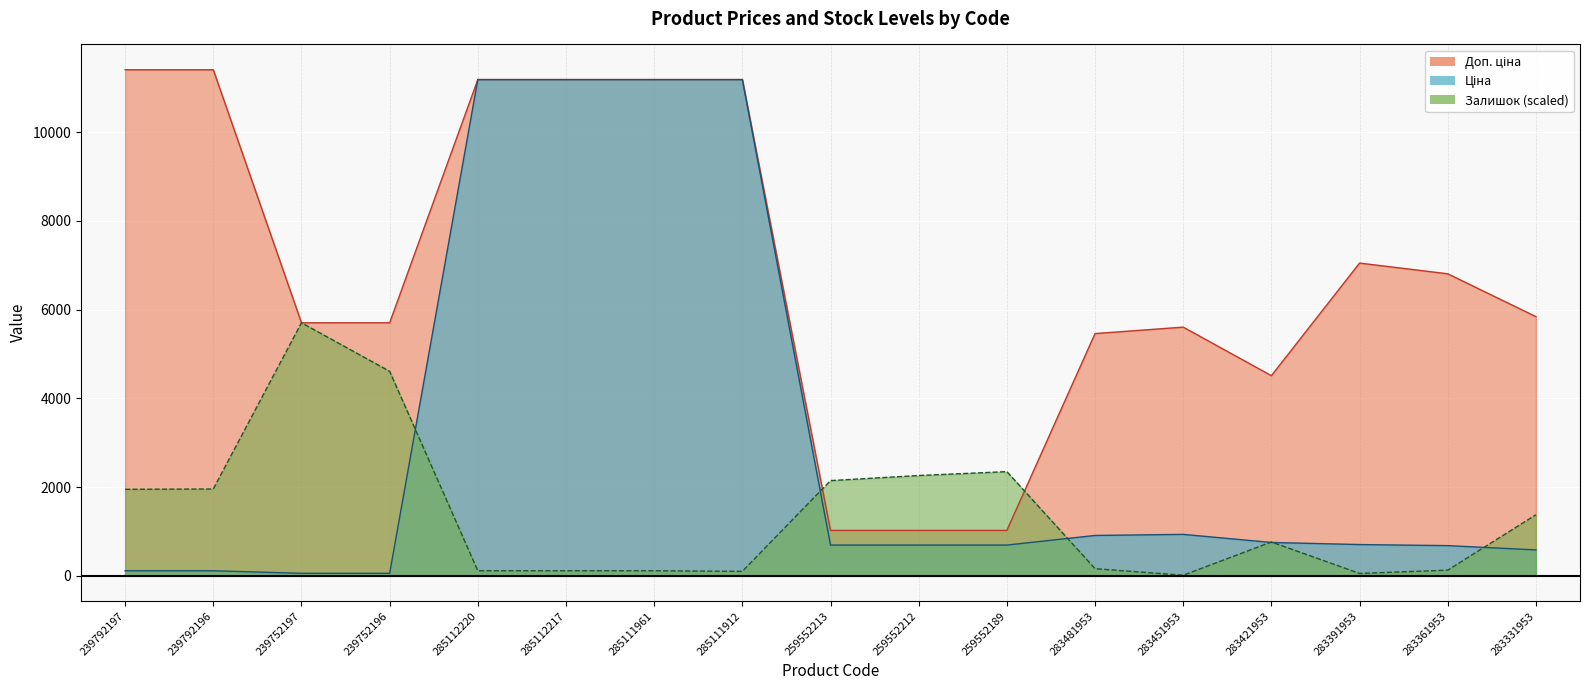

What is the minimum value shown in the chart?

13.5